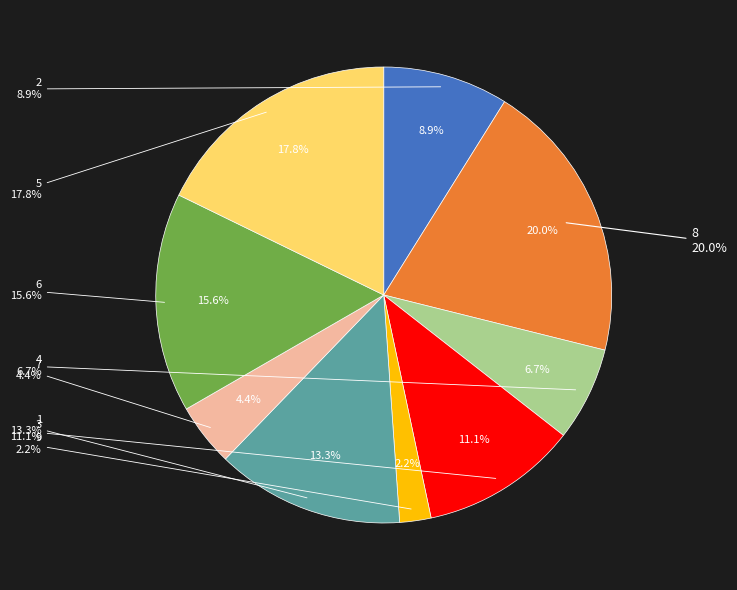

What percentage is the 8 slice, to the nearest percent?

20%